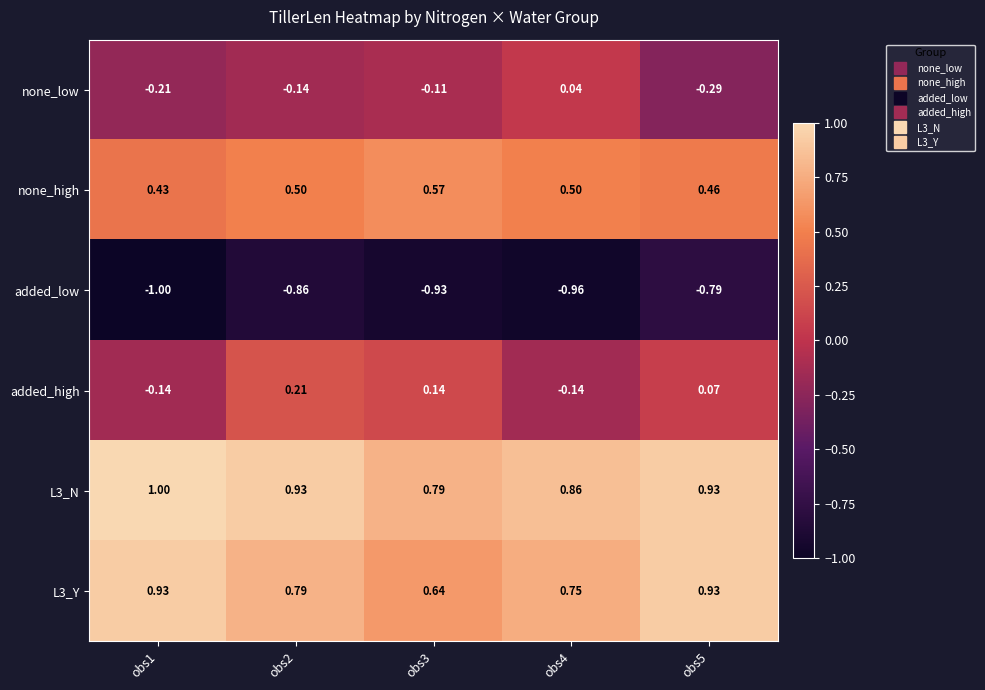

Is the value of added_low at obs2 greater than the value of L3_Y at obs4?

No